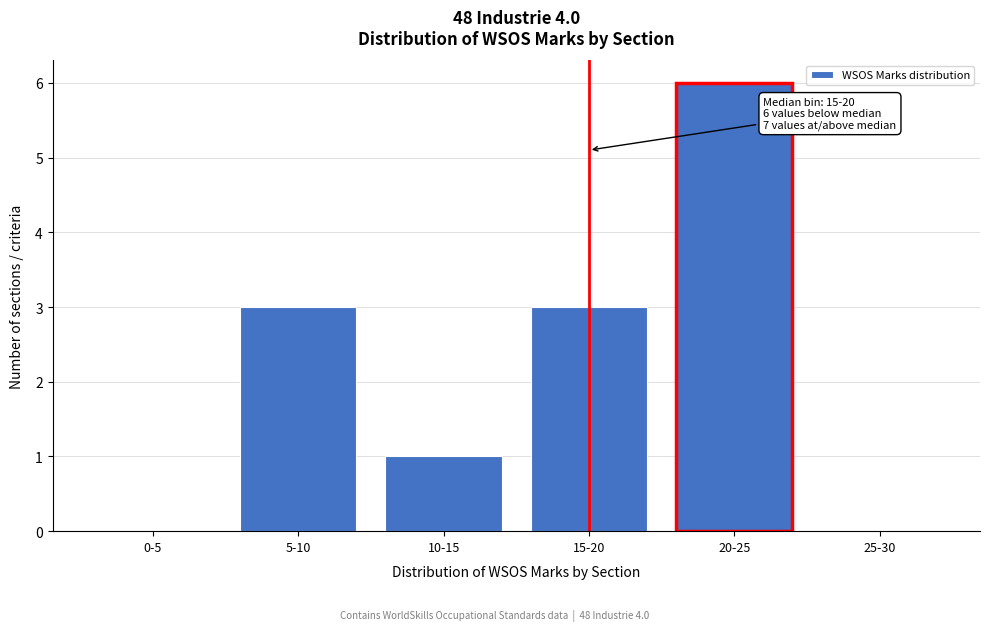

Reading left to right, list all the values displayed in this chart.

0-5=0	5-10=3	10-15=1	15-20=3	20-25=6	25-30=0